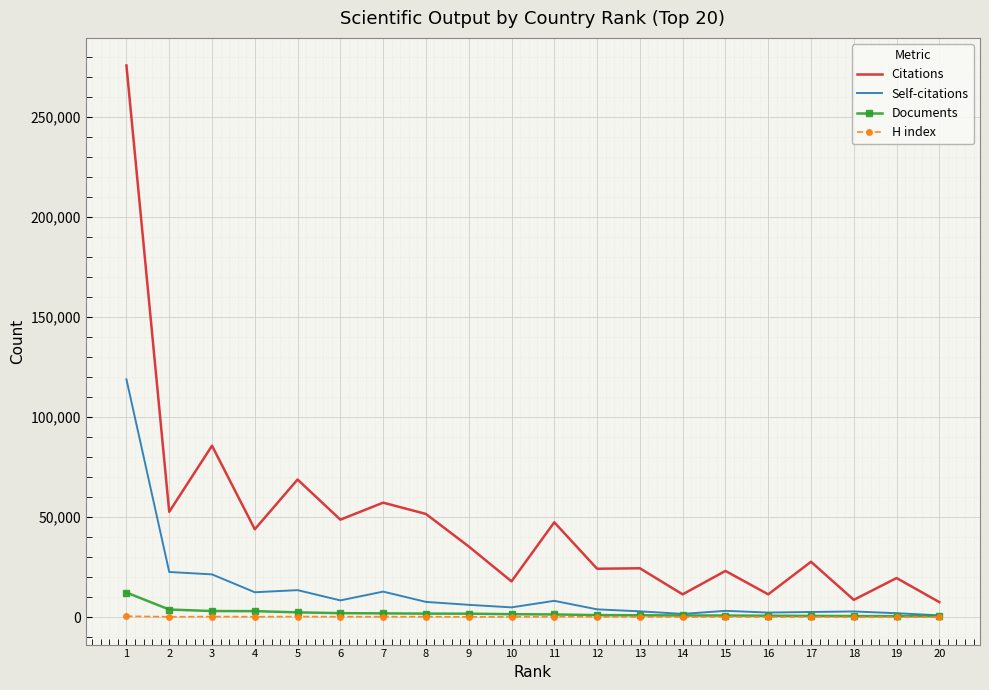

True or false: Citations and Documents cross at least once.

False